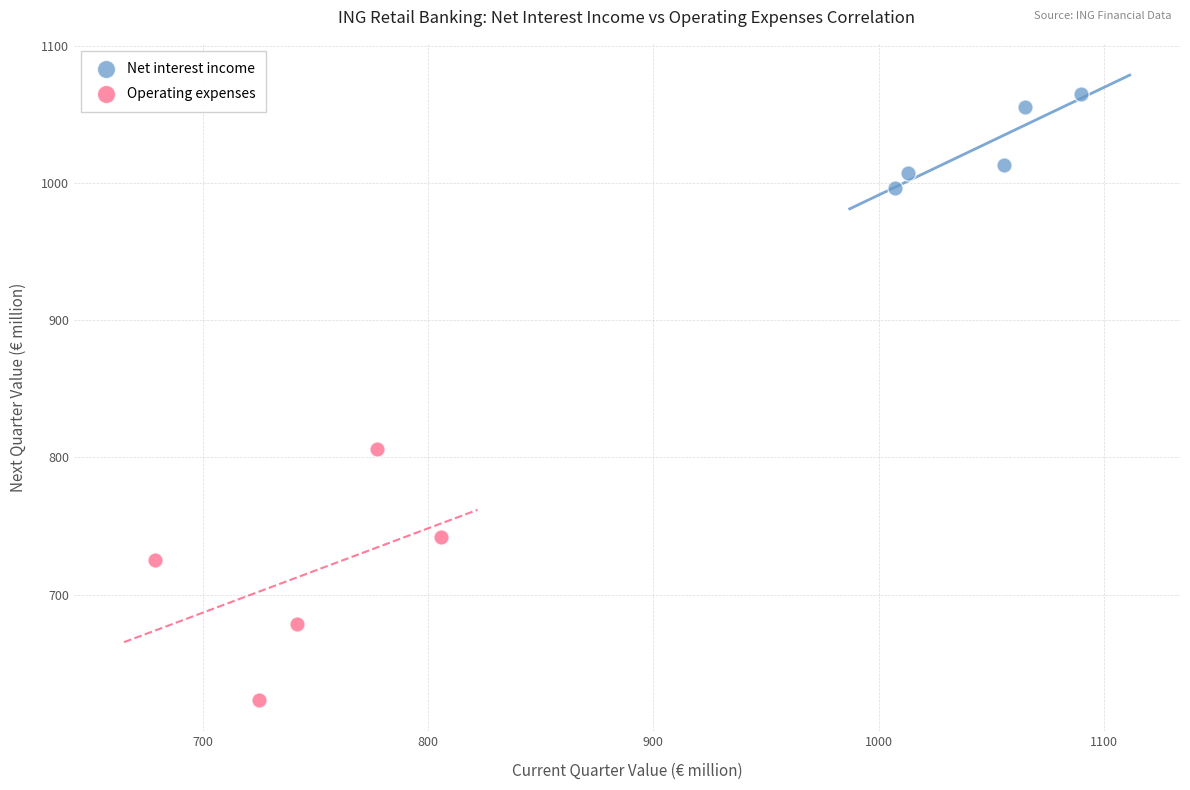

Which series reaches the minimum Y coordinate?

Operating expenses